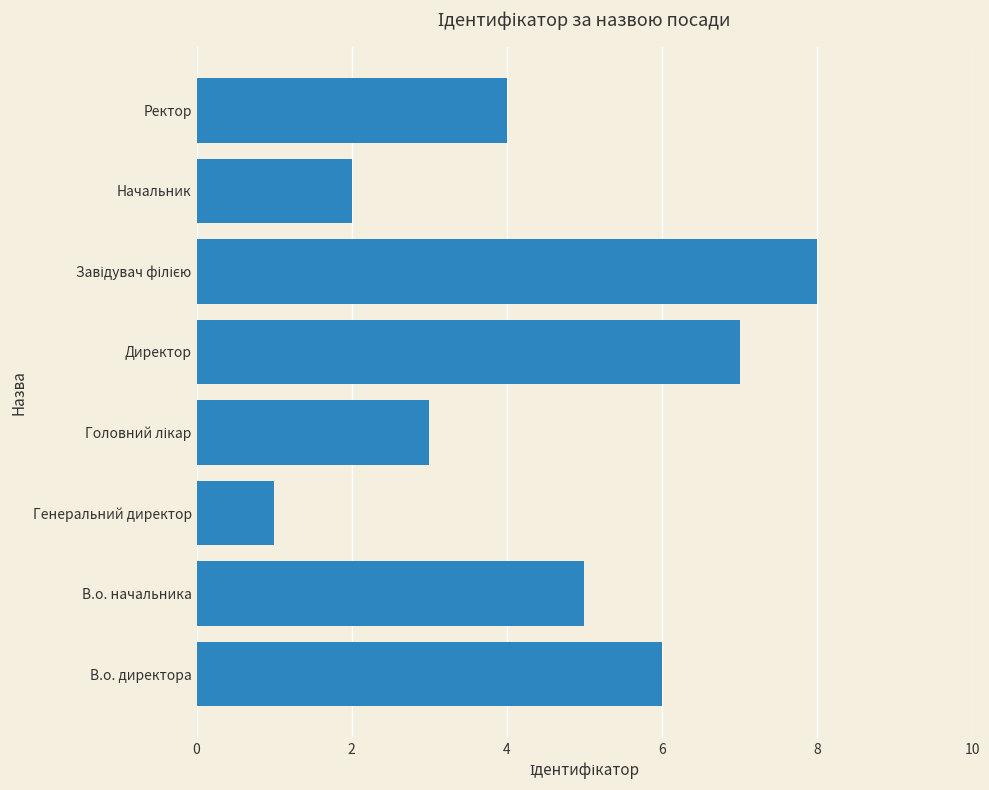

The value at Генеральний директор is 0. True or false?

False